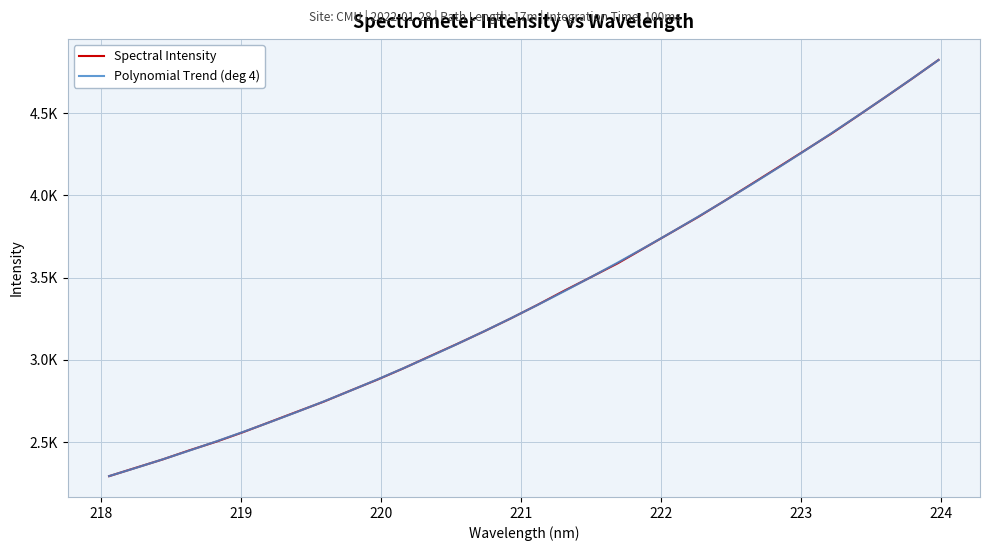

Does the chart display data point markers on the line(s)?

No